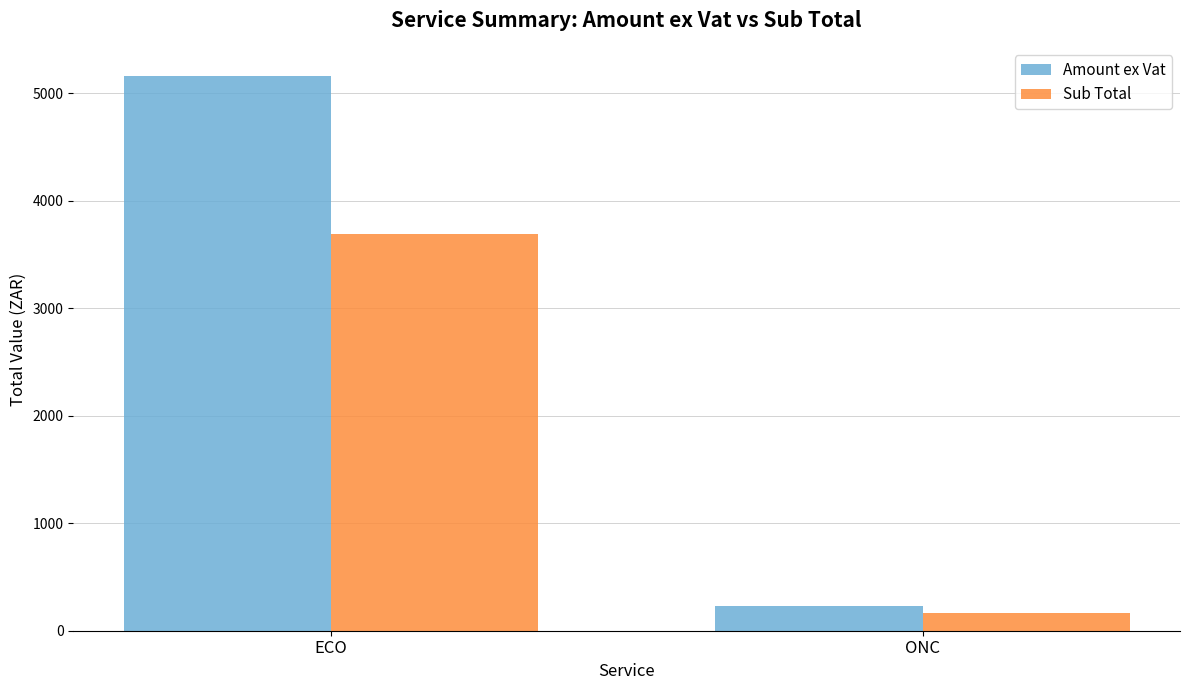

What is the difference between the maximum and minimum values in the Amount ex Vat series?

4934.0